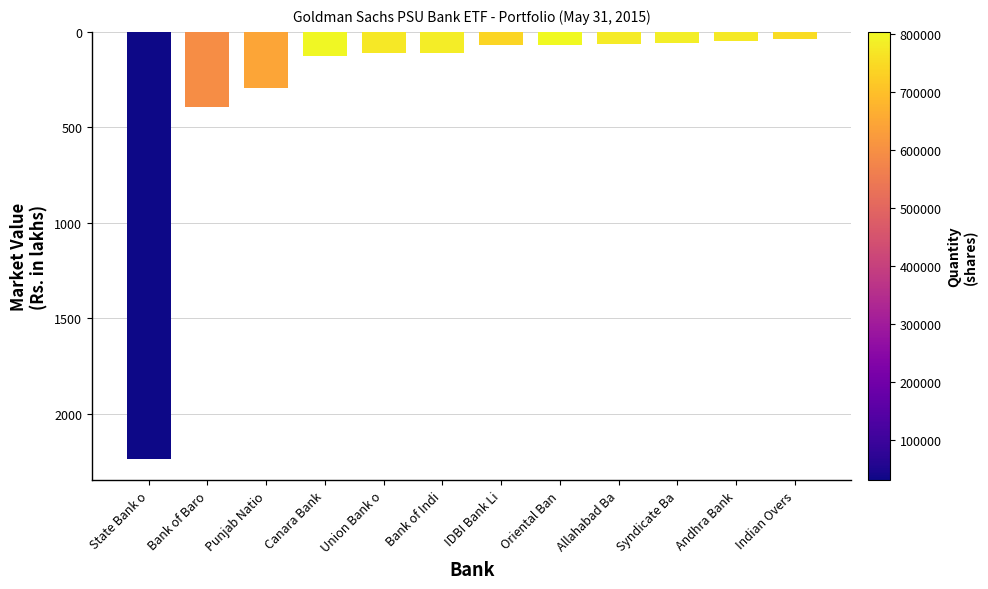

What is the difference between the maximum and second lowest values?

356.1